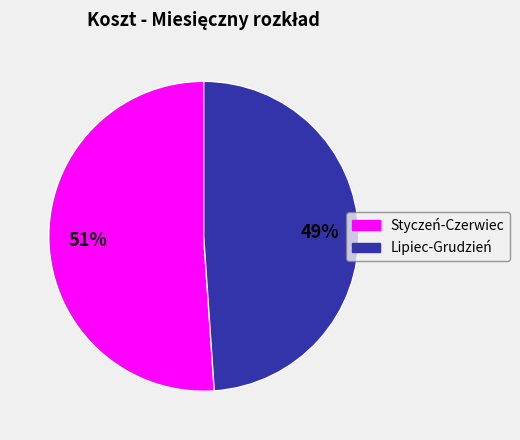

To the nearest percent, what is the average slice percentage?

50%